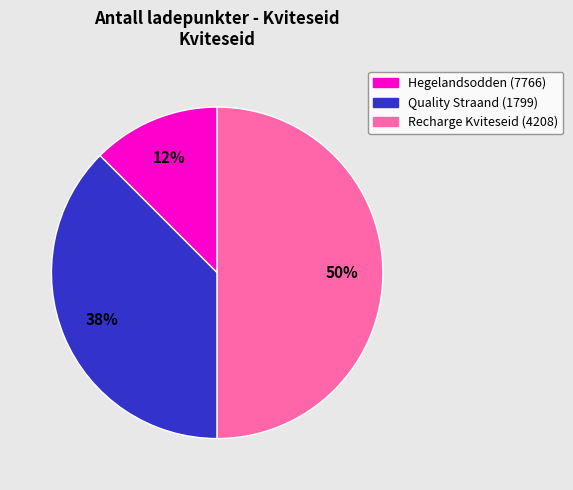

Between Quality Straand (1799) and Hegelandsodden (7766), which is larger?

Quality Straand (1799)